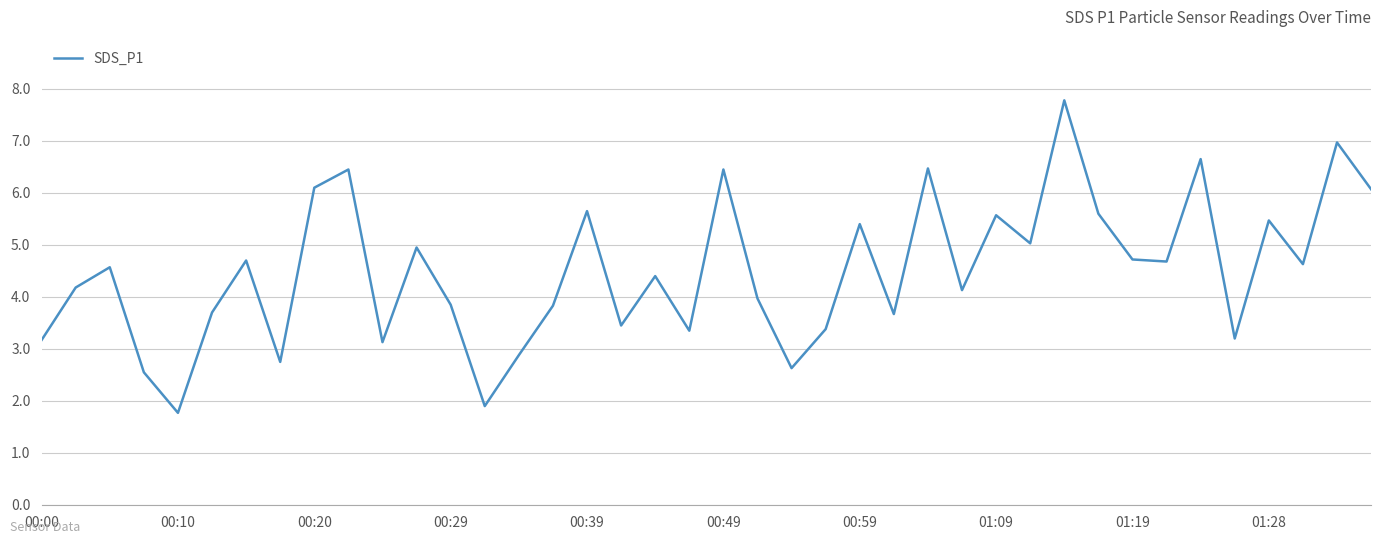

What is the difference between the maximum and minimum values?

6.0